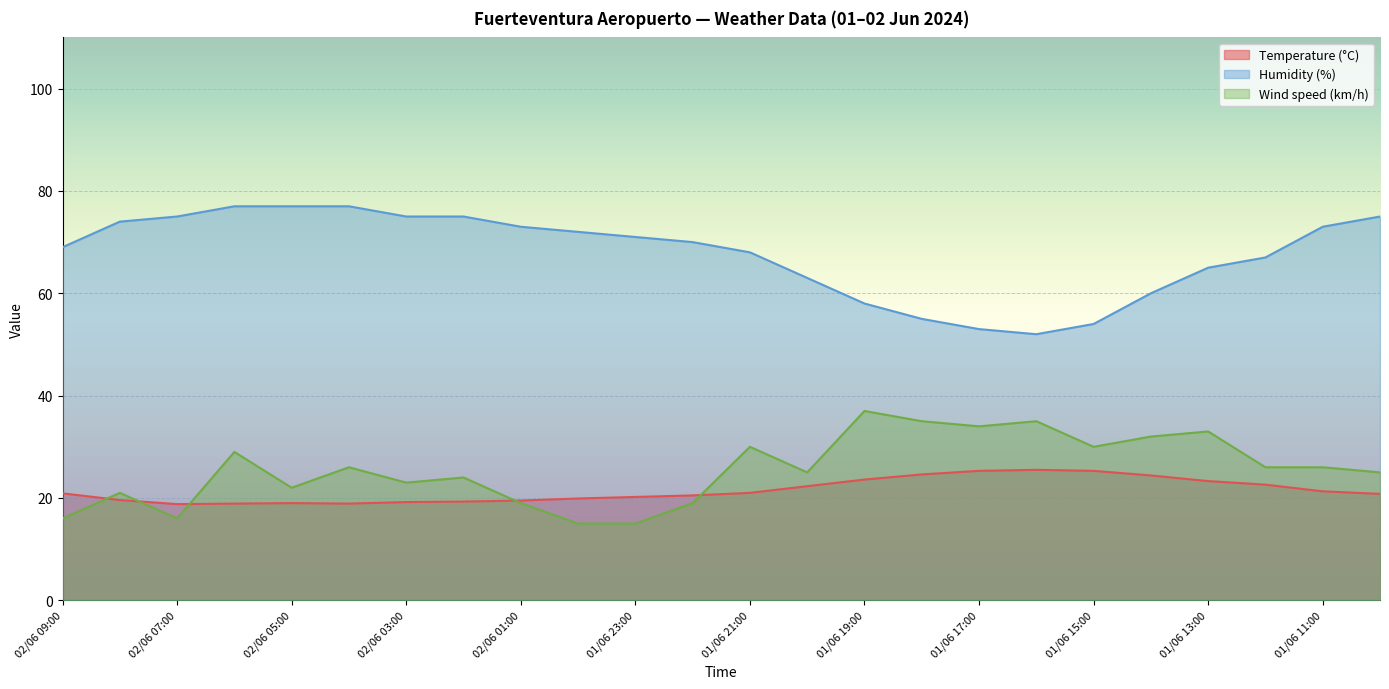

How many values in the Temperature (°C) series are below 20?

9